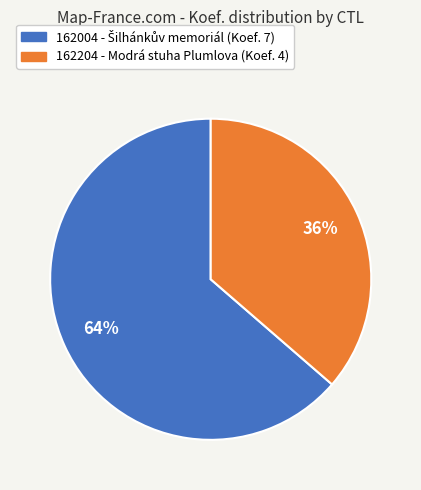

Which has a higher value, 162204 or 162004?

162004